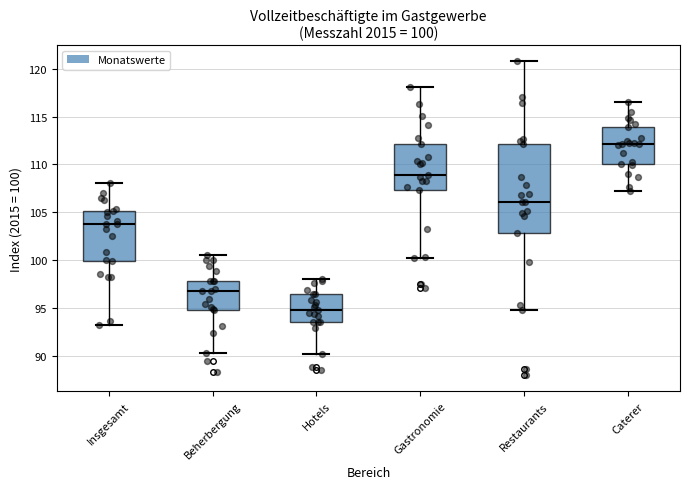

Which box's median line is the lowest?

Hotels